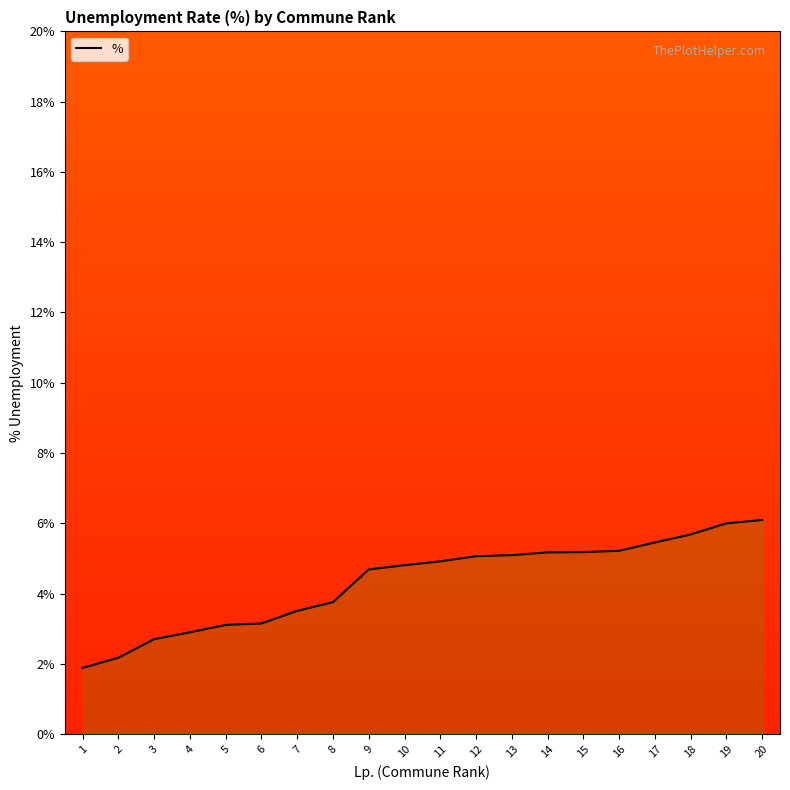

What is the difference between the values at 12 and 16?

0.2